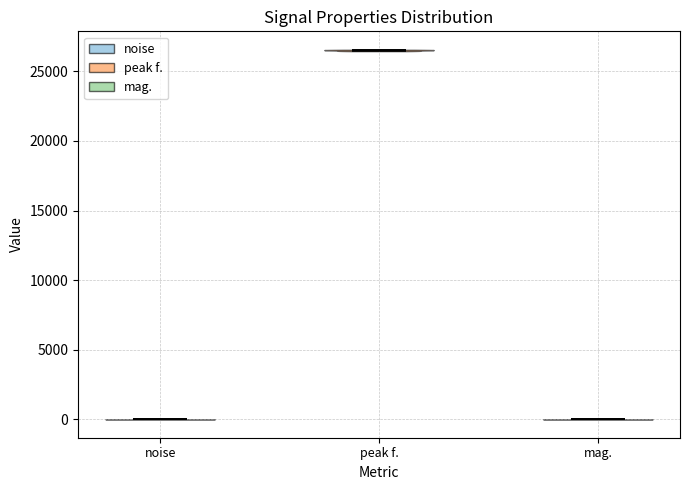

Reading left to right, read every violin against the y-axis: where its median line is, and the lowest and highest points it reaches. The values are not printed on the chart, so give them approximately, as read against the axis.

noise: median line 0, lowest point 0, highest point 0
peak f.: median line 26500, lowest point 26500, highest point 26500
mag.: median line 0, lowest point 0, highest point 0